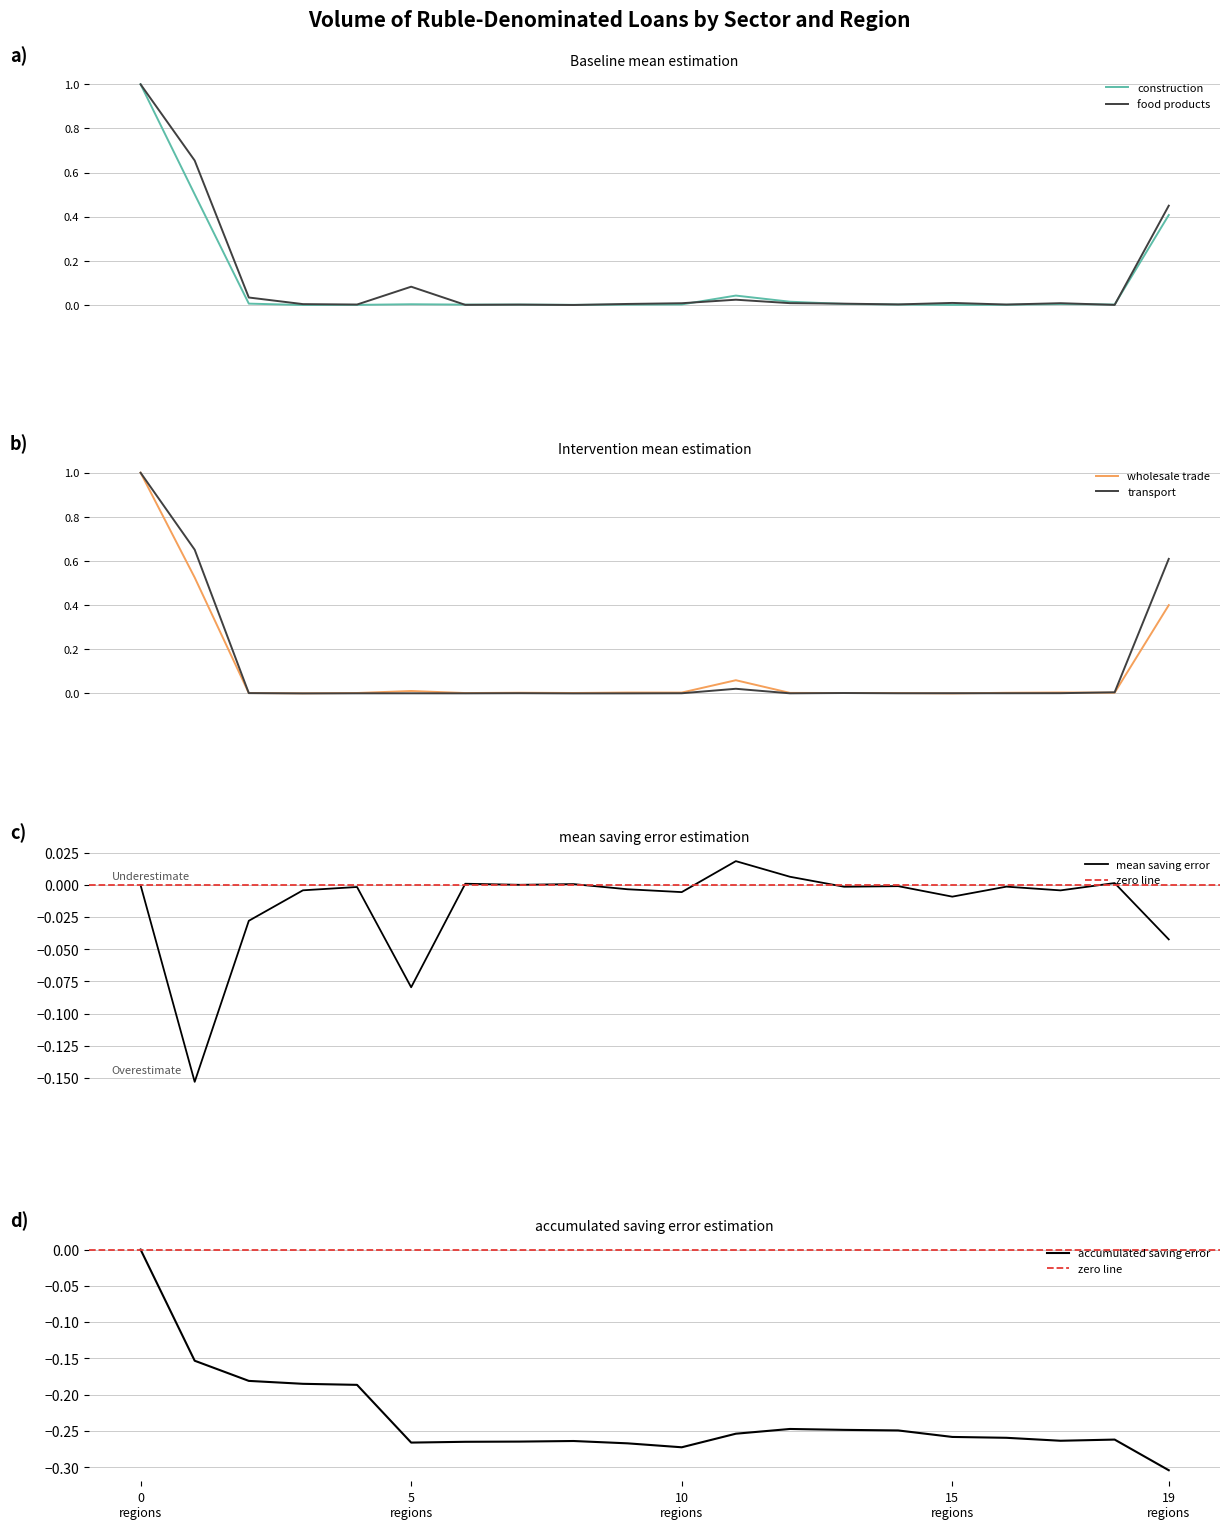

At how many categories does at least one series exceed 0?

20